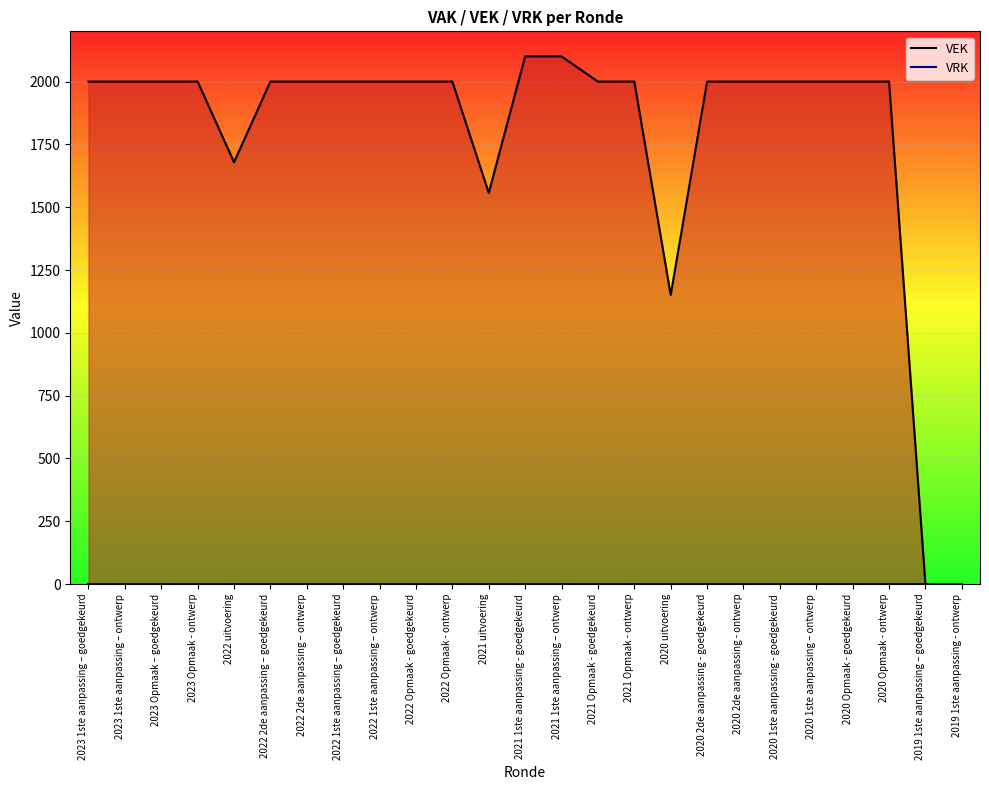

True or false: VEK has a value of 3119 at 2023 1ste aanpassing – goedgekeurd.

False